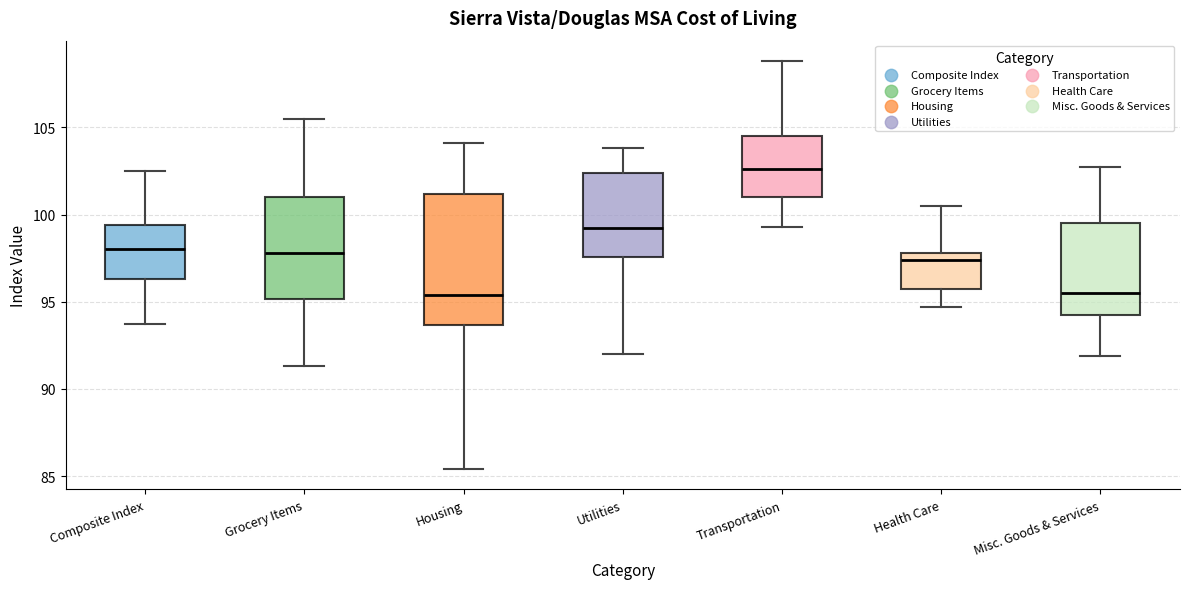

Comparing the boxes themselves (not the whiskers), which one is the tallest?

Housing